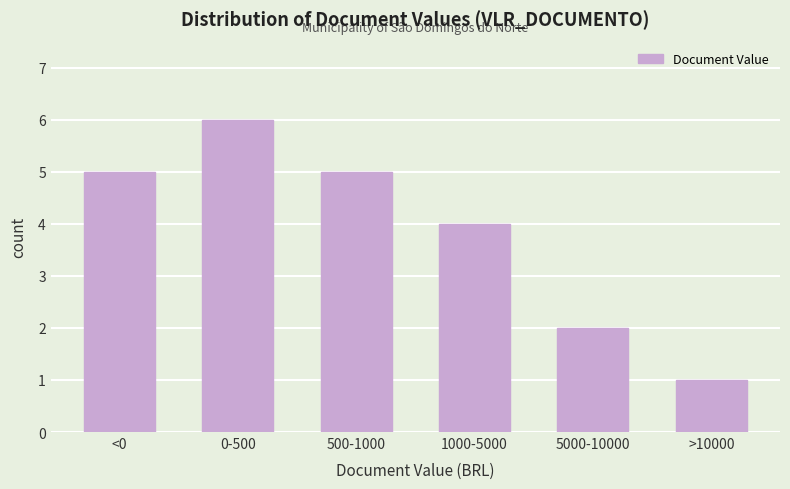

Reading left to right, extract all data points from this chart.

5	6	5	4	2	1